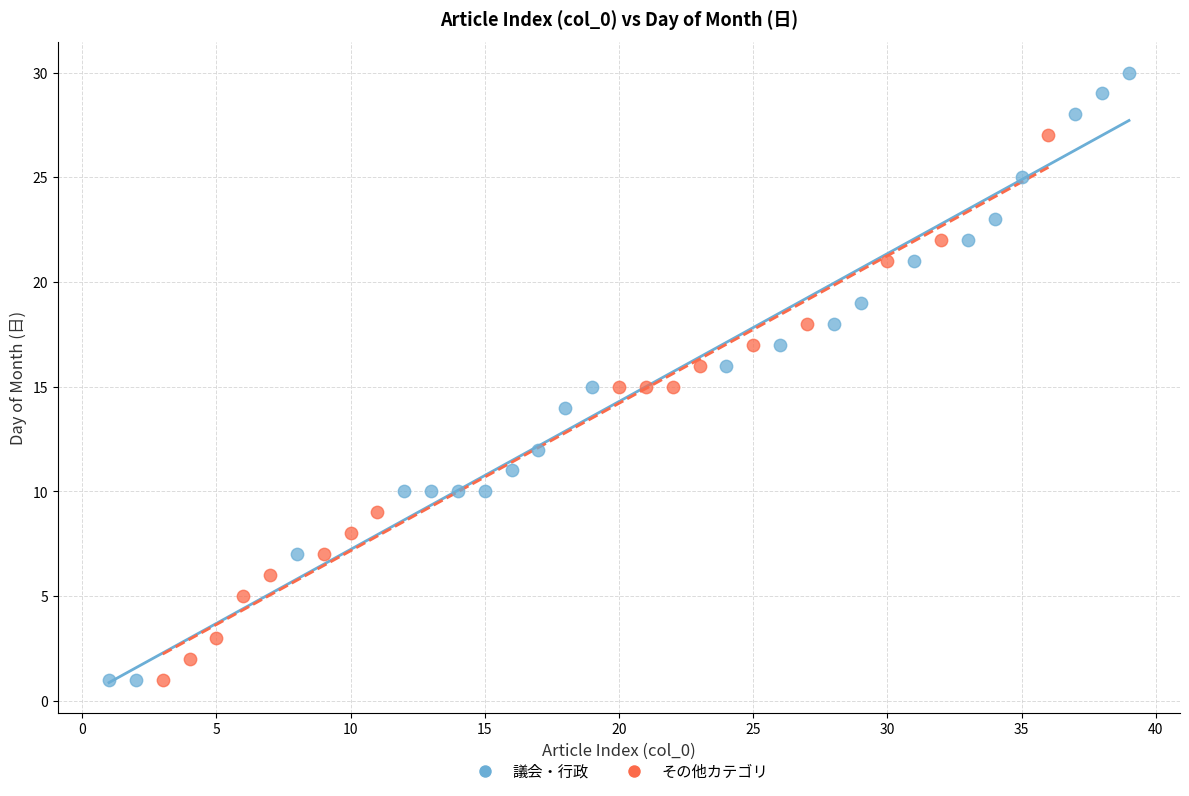

What are all the series names shown in the legend?

議会・行政, その他カテゴリ